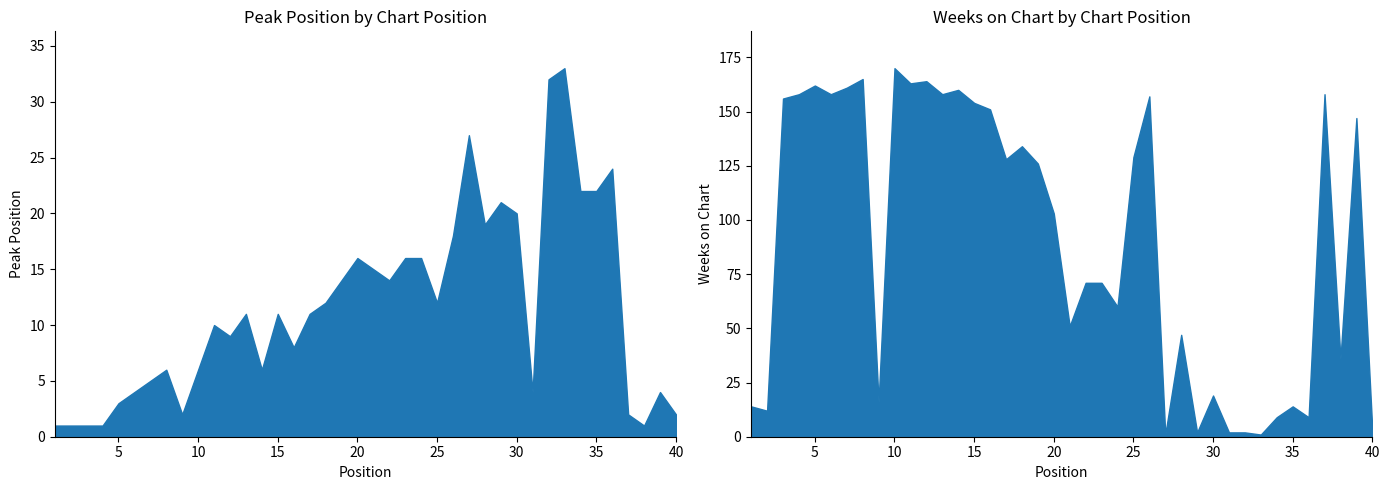

What value does the Weeks on Chart series have at 39, to the nearest 50?

150